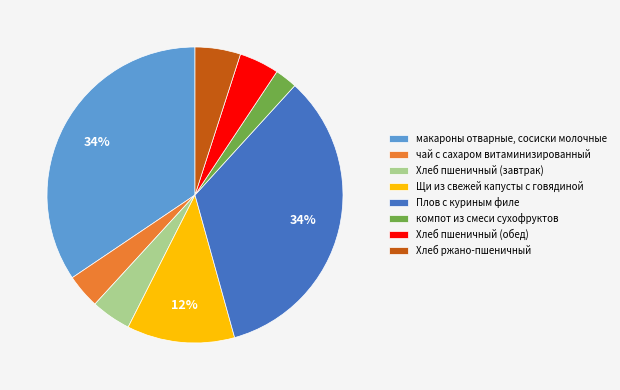

Combined, do Плов с куриным филе and Хлеб пшеничный (обед) account for over 50%?

No